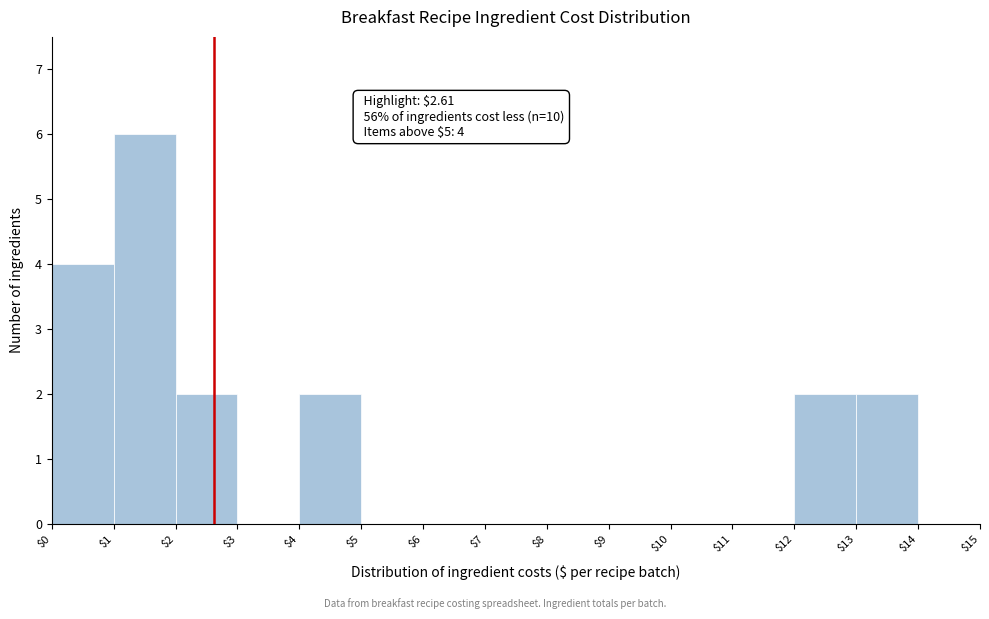

Which range on the x-axis has the tallest bar?

$1 to $2